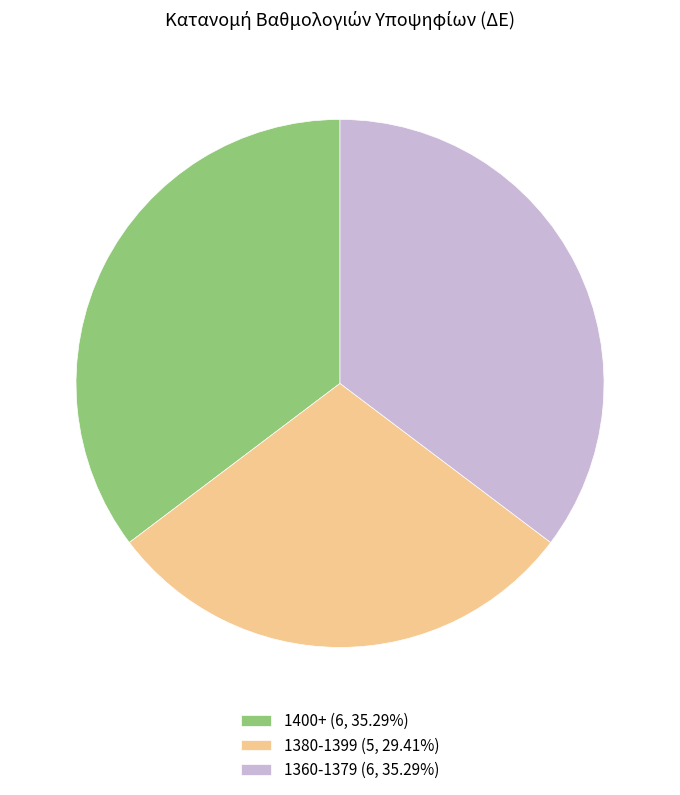

Count the number of slices in the pie.

3